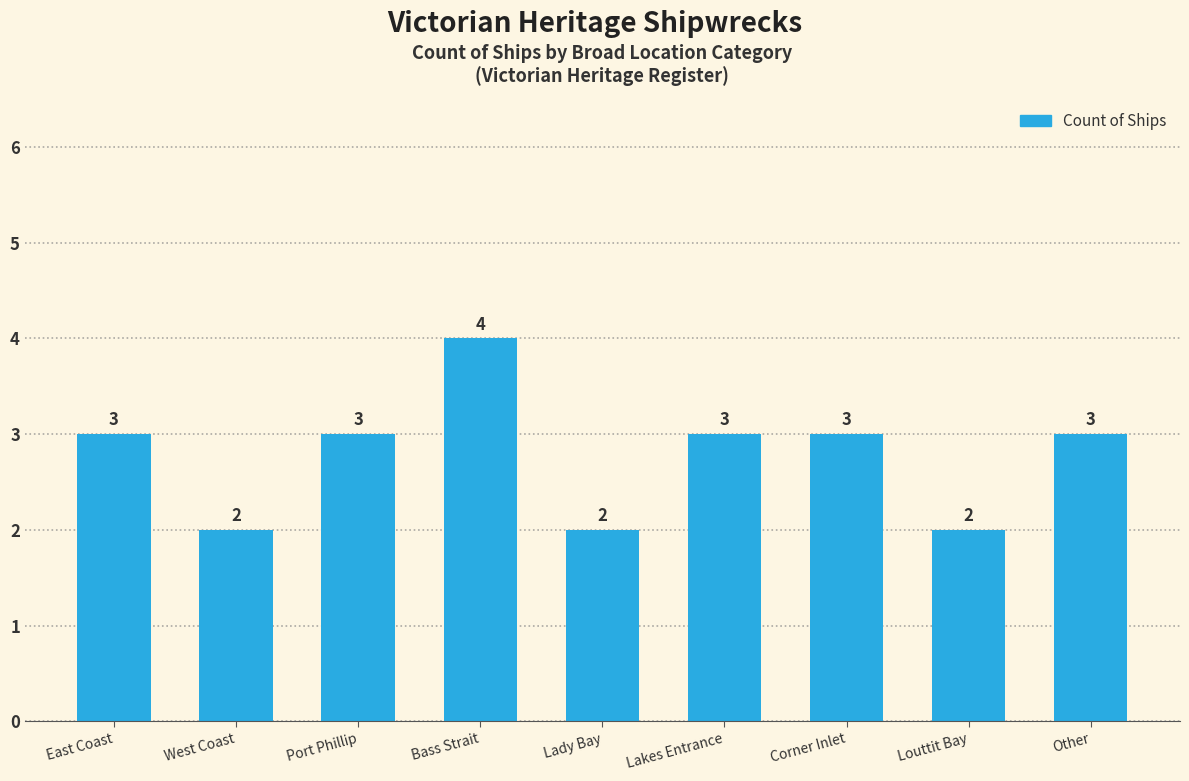

What is the minimum value shown in the chart?

2